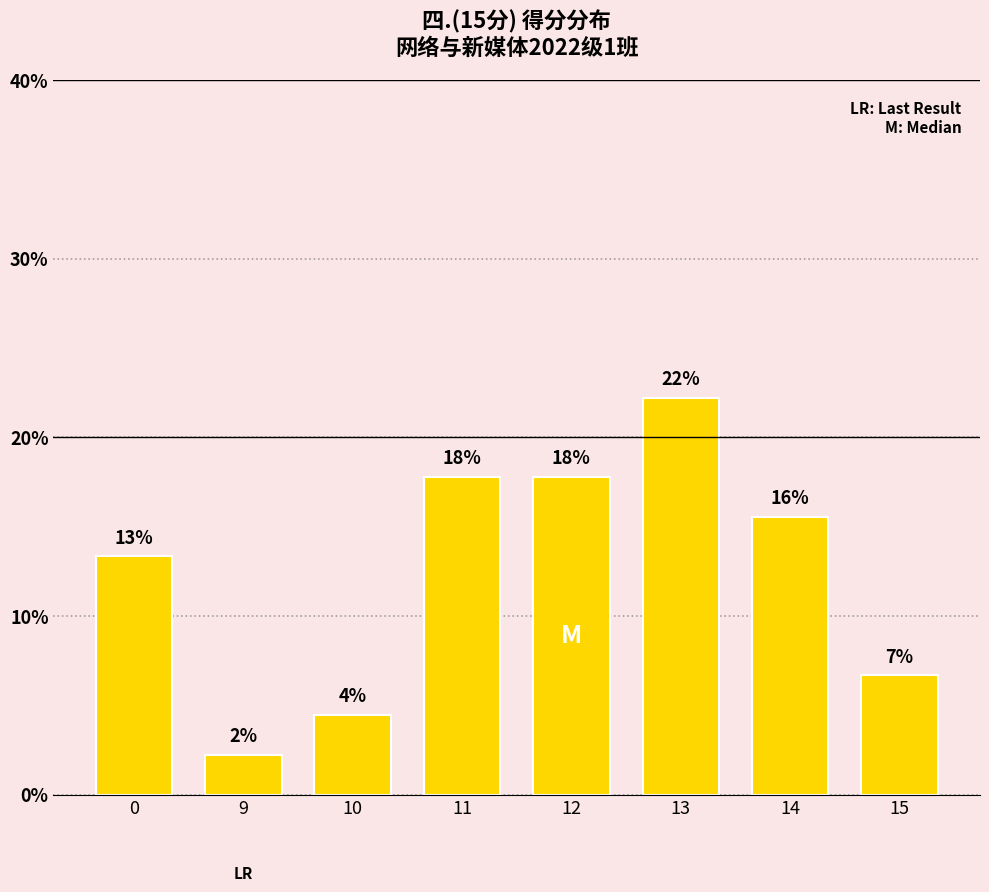

Read the value at 14.

15.6